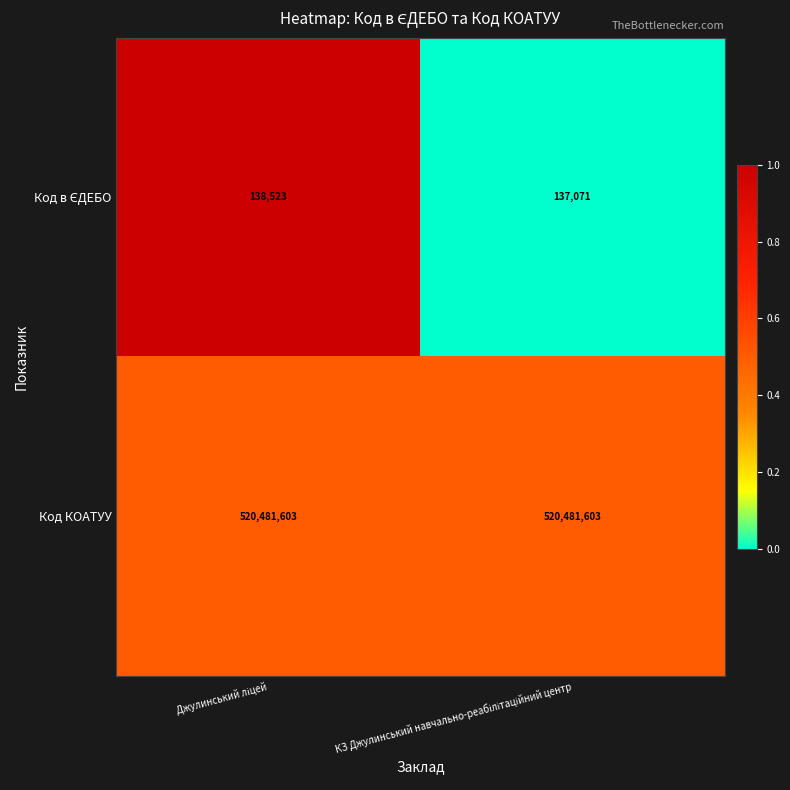

How many categories are shown in the chart?

2